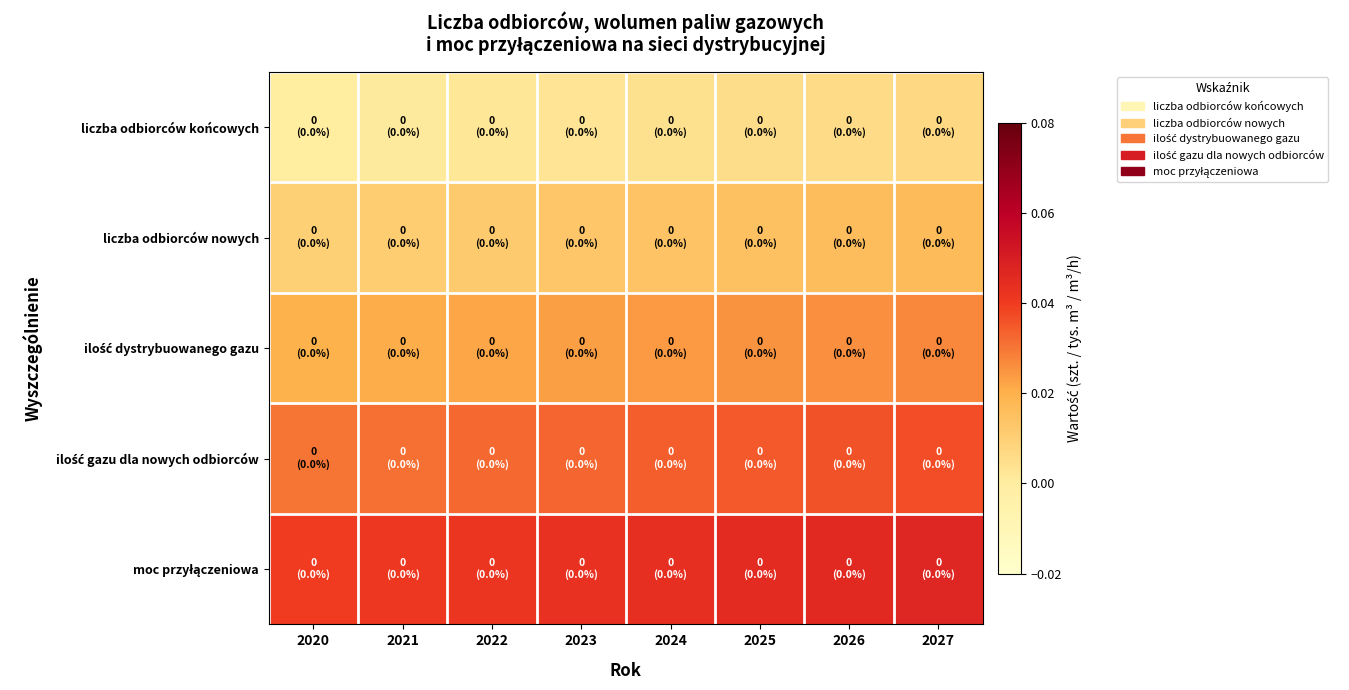

At which category is the sum across all series the highest?

2027